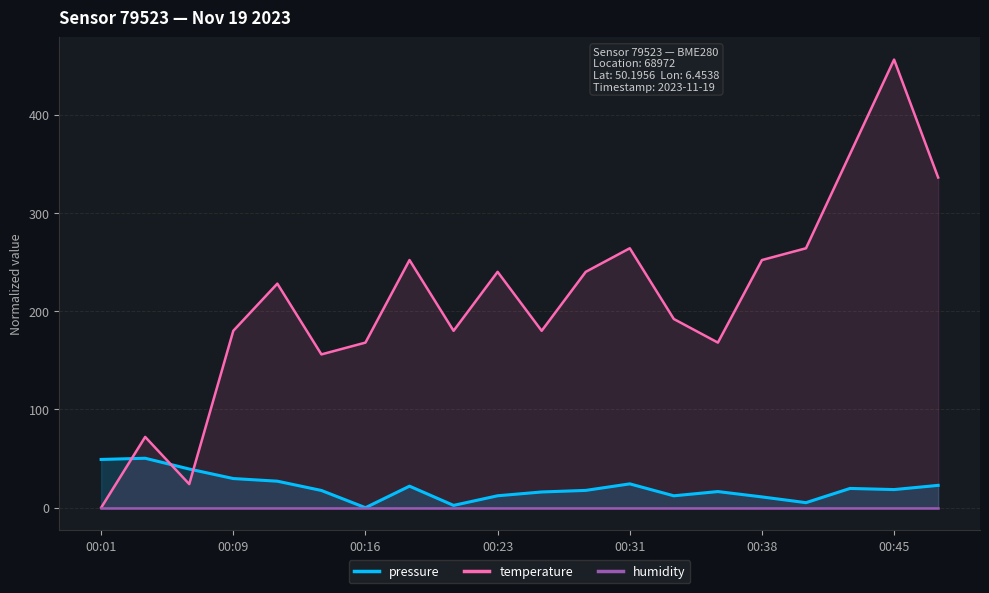

What is the maximum value shown in the chart?

456.0